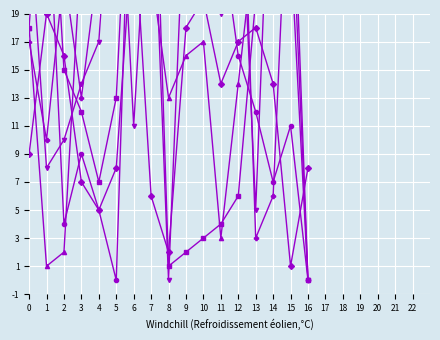

What is the sum of all Partie2_col20 values?

377